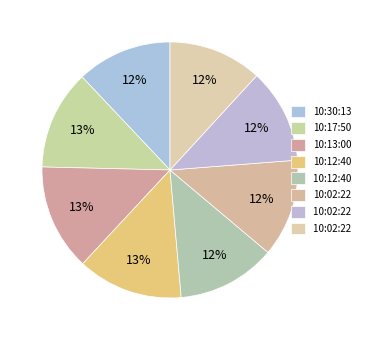

Count the number of slices in the pie.

8